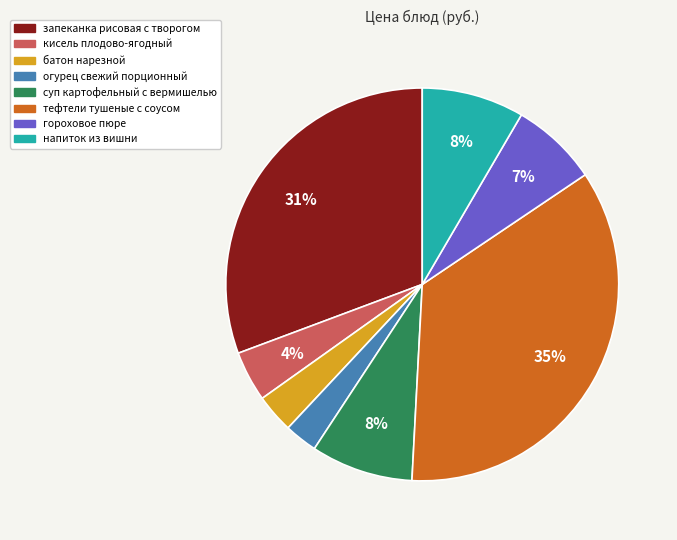

What percentage is the тефтели тушеные с соусом slice, to the nearest percent?

35%